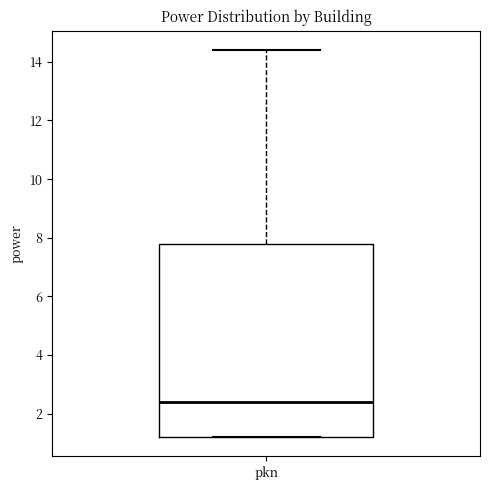

Read this box plot against the y-axis: the position of the median line, the range covered by the box, and the ends of both whiskers. The values are not printed on the chart, so give them approximately, as read against the axis.

median 2.4, box 1.2 to 7.8, whiskers 1.2 to 14.4